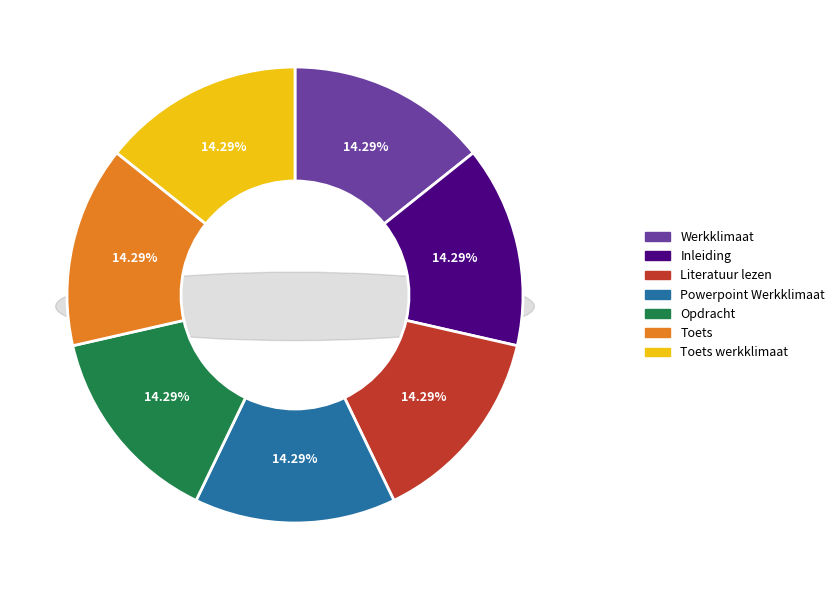

Is there a majority slice in this chart?

No